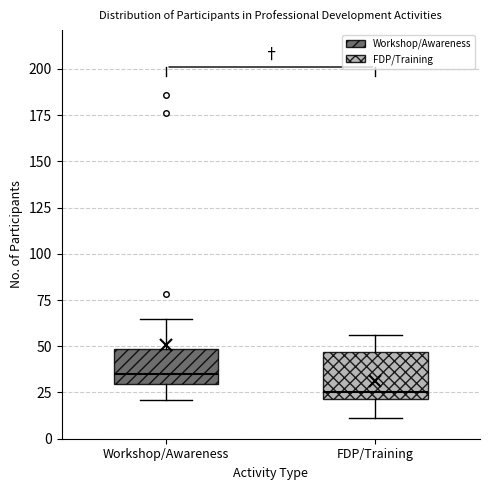

Where is the upper edge of the box for FDP/Training on the y-axis? The values are not printed on the chart, so give them approximately, as read against the axis.

45